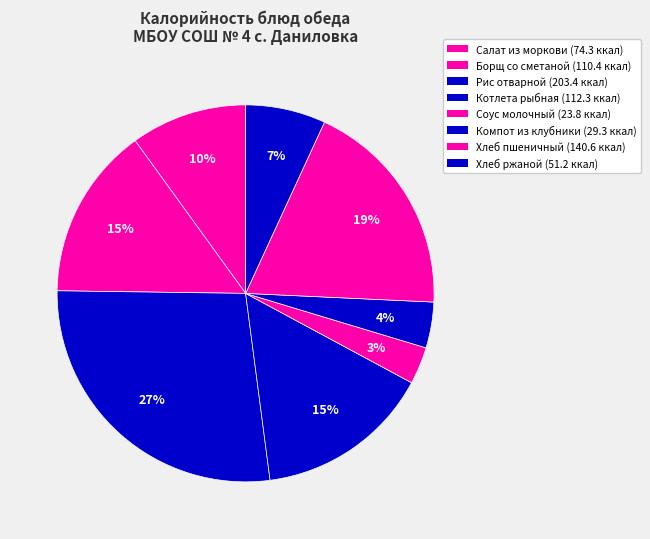

Which slice is the largest?

Рис отварной